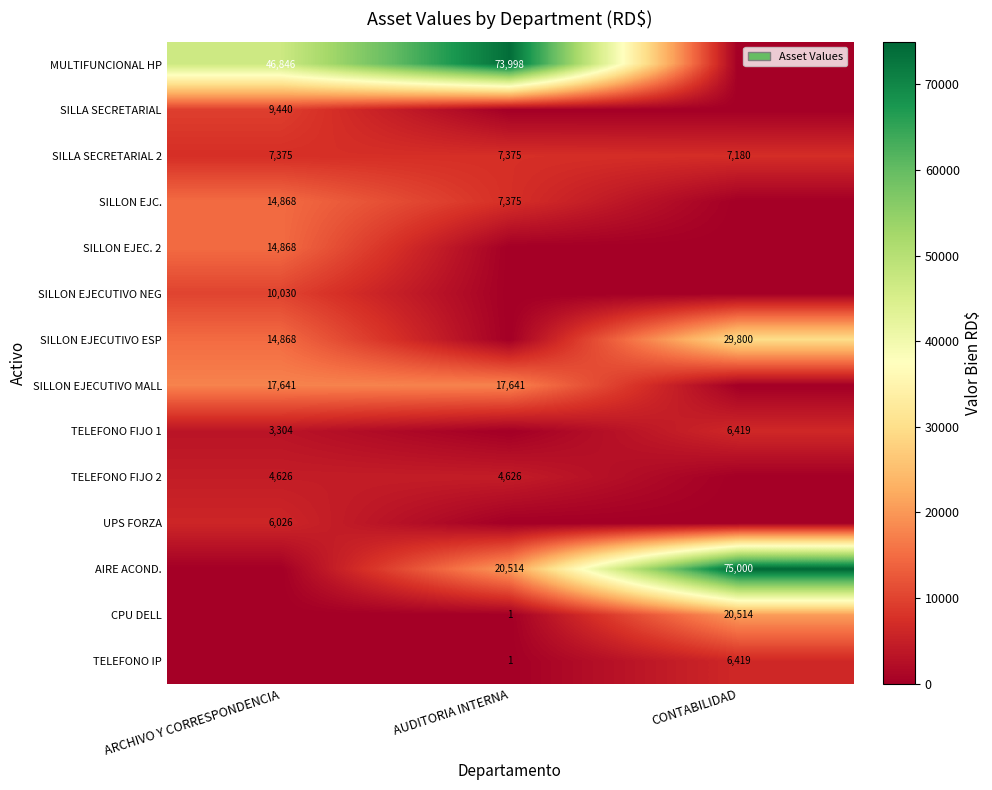

Is the value of SILLA SECRETARIAL 2 at AUDITORIA INTERNA greater than the value of TELEFONO IP at CONTABILIDAD?

Yes